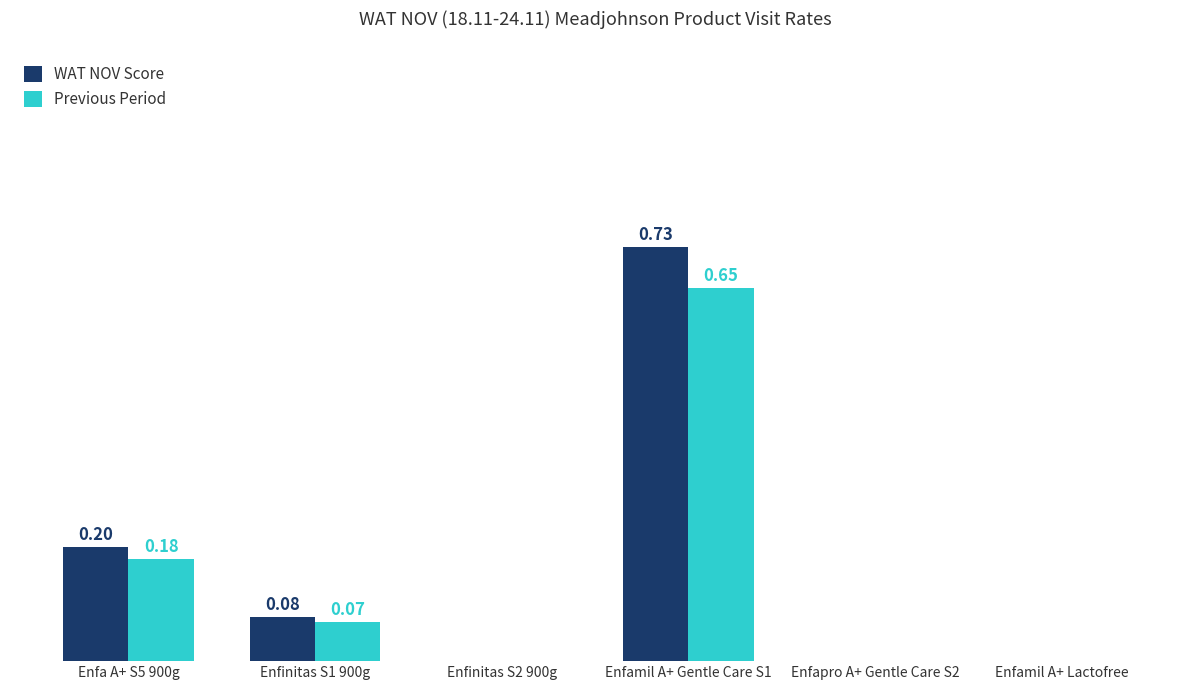

At which category is the sum across all series the highest?

Enfamil A+ Gentle Care S1